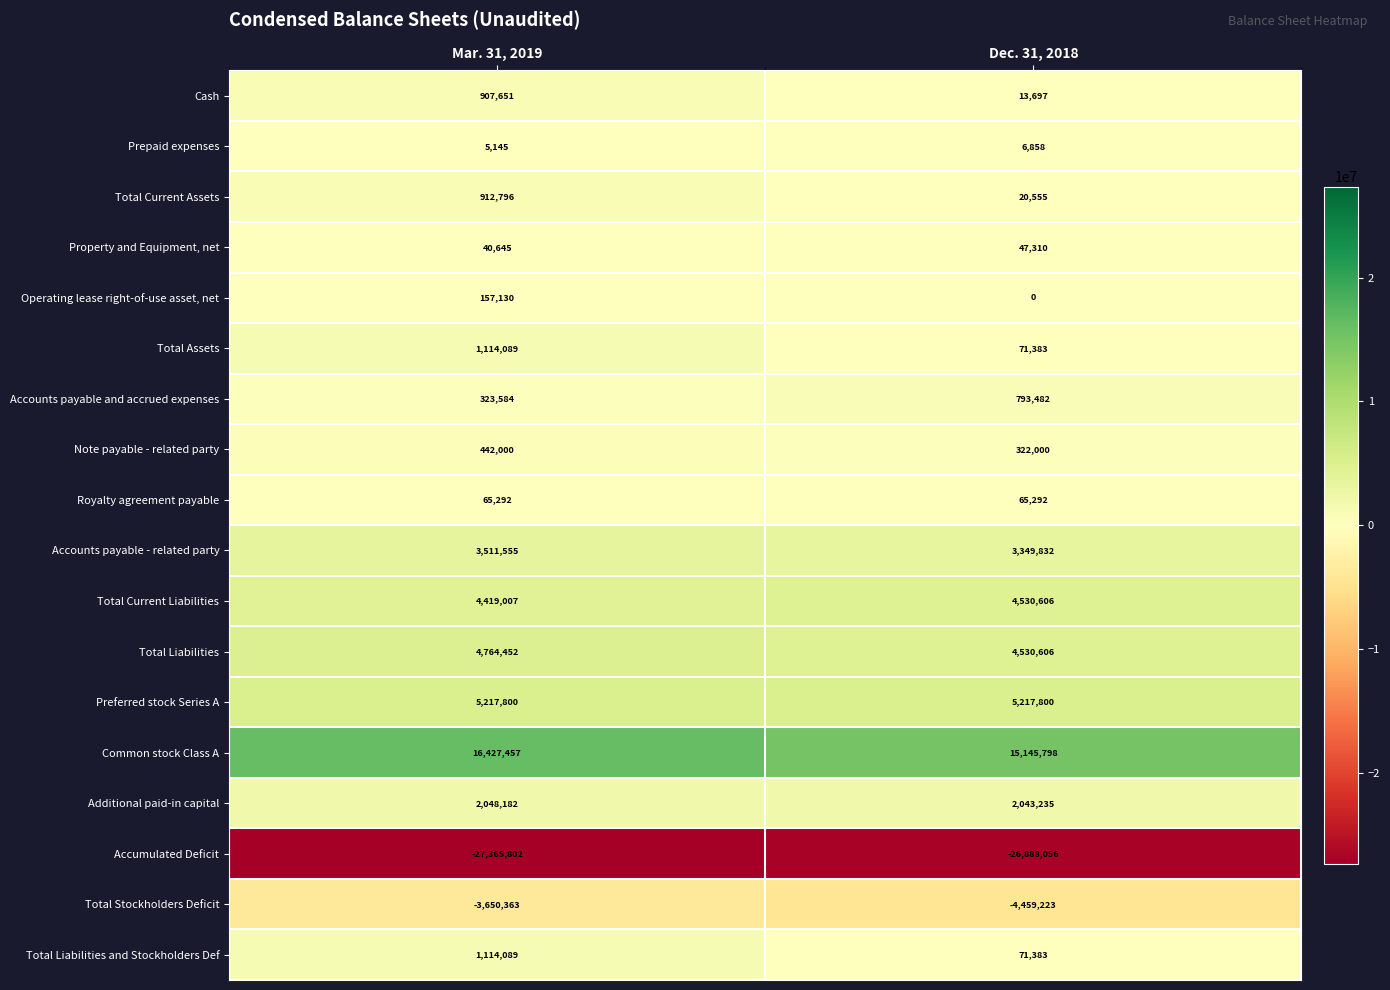

List the labels in order of Operating lease right-of-use asset, net value, largest first.

Mar. 31, 2019, Dec. 31, 2018